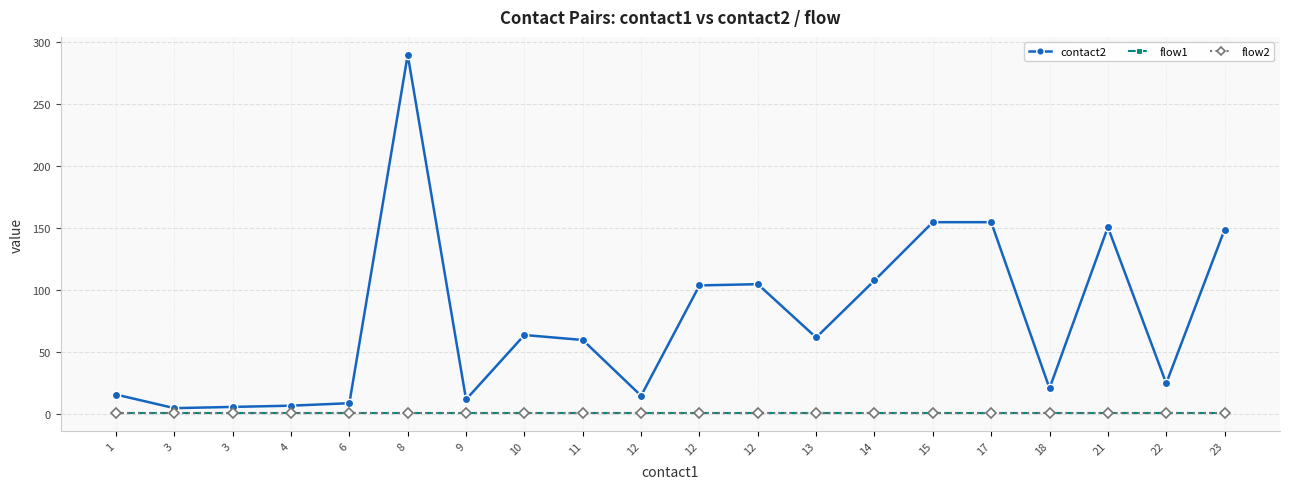

At which label is flow2 closest to 1?

1